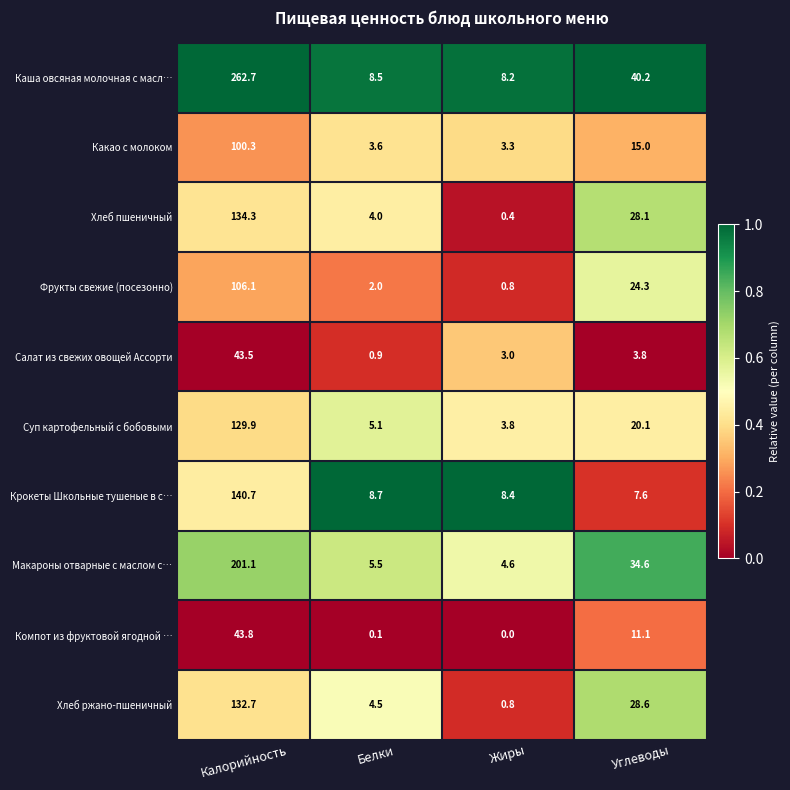

Which category has the lowest value in the Суп картофельный с бобовыми series?

Жиры